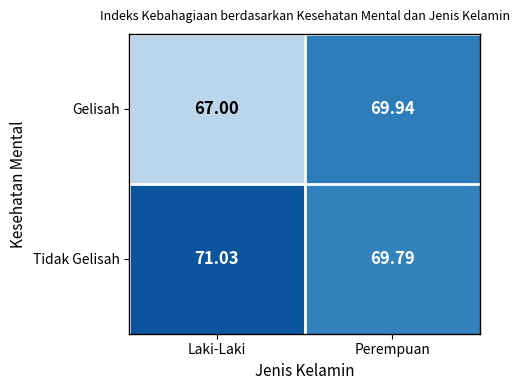

Which label corresponds to the smallest value in the chart?

Laki-Laki